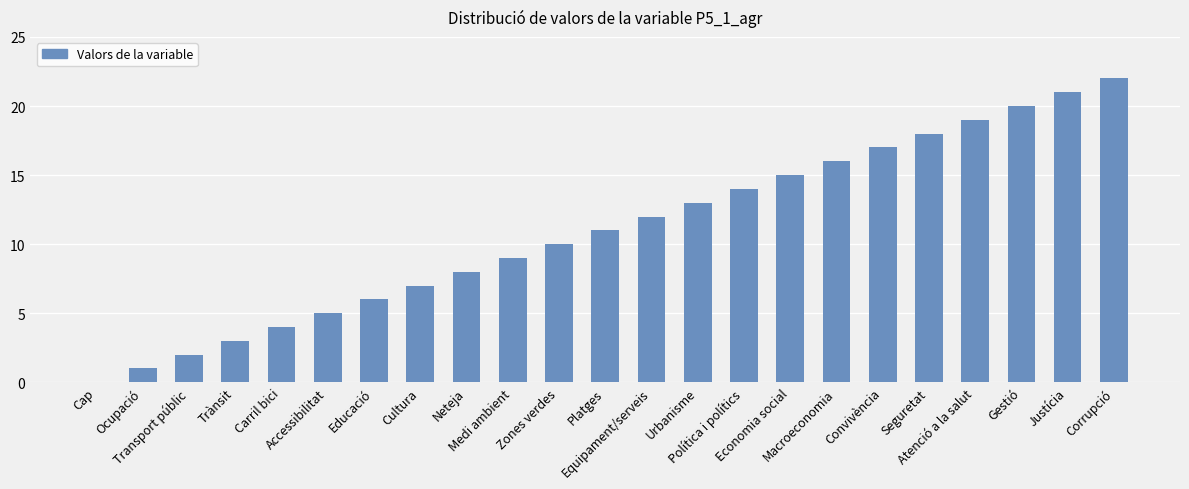

What is the change in value from Equipament/serveis to Seguretat?

+6